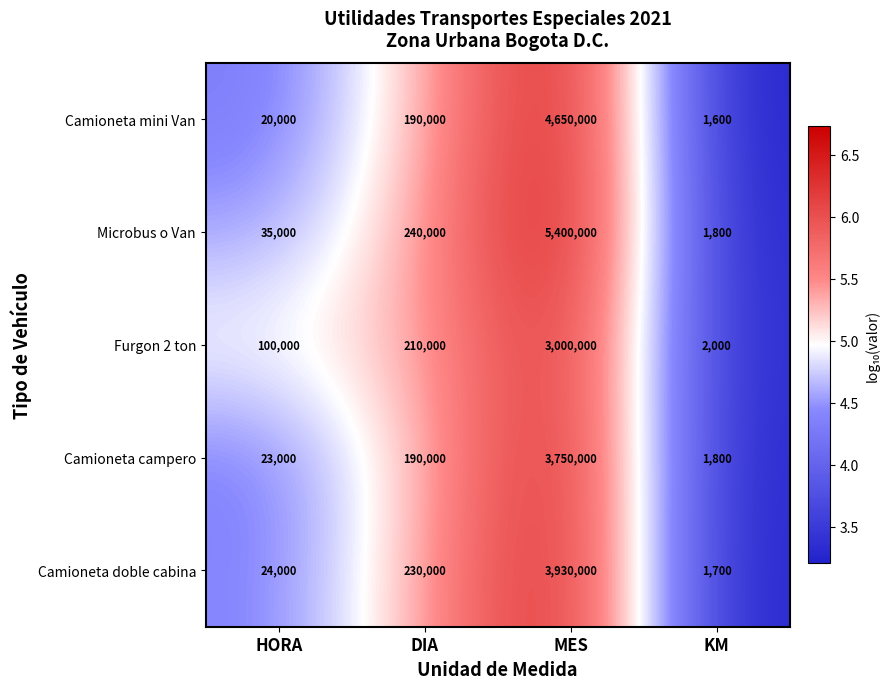

How many data points does each series have?

4